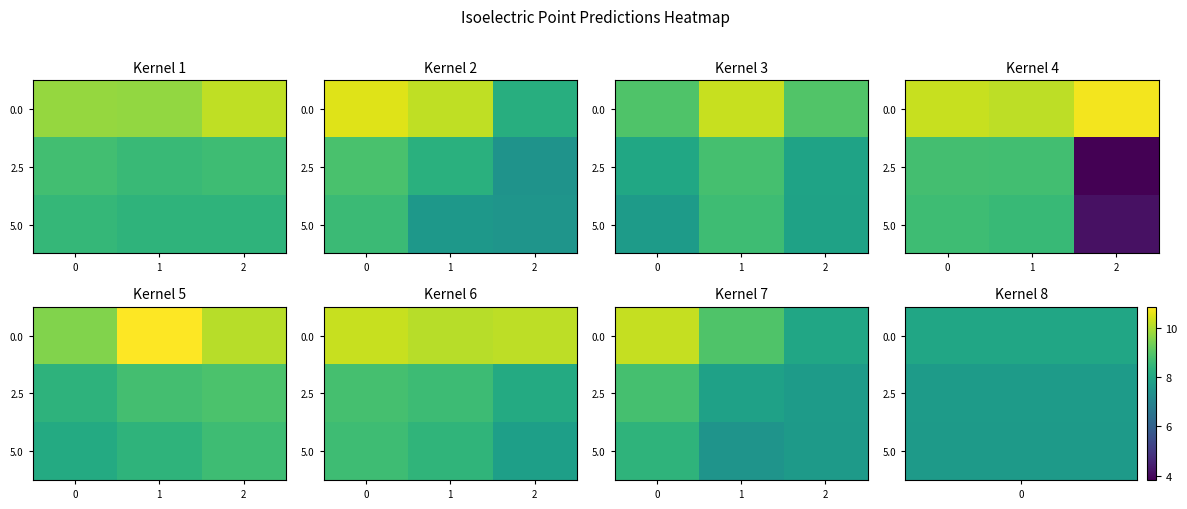

Where is 2.5 nearest to the value 8?

1